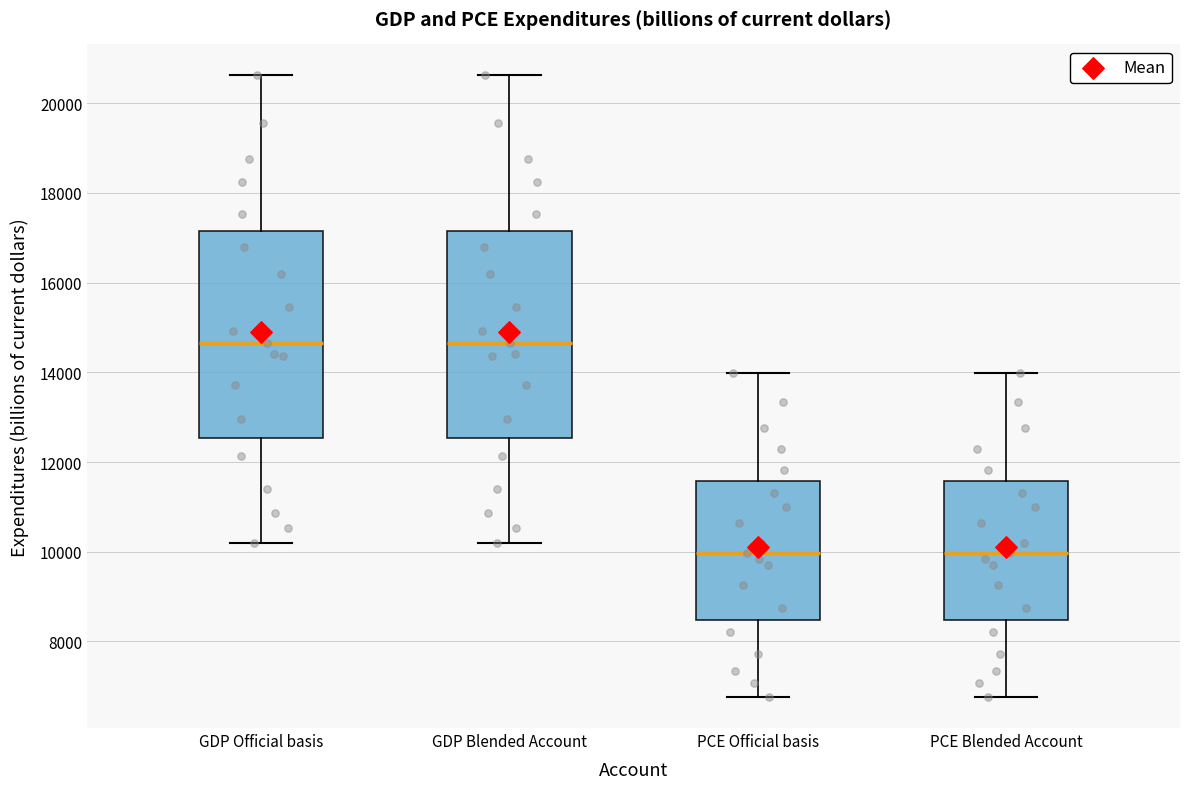

Reading left to right, transcribe this box plot: for each box, give where its median line is, the range the box spans, and where its two whiskers end, as read against the y-axis. The values are not printed on the chart, so give them approximately, as read against the axis.

GDP Official basis: median 14600, box 12600 to 17200, whiskers 10200 to 20600
GDP Blended Account: median 14600, box 12600 to 17200, whiskers 10200 to 20600
PCE Official basis: median 10000, box 8400 to 11600, whiskers 6800 to 14000
PCE Blended Account: median 10000, box 8400 to 11600, whiskers 6800 to 14000